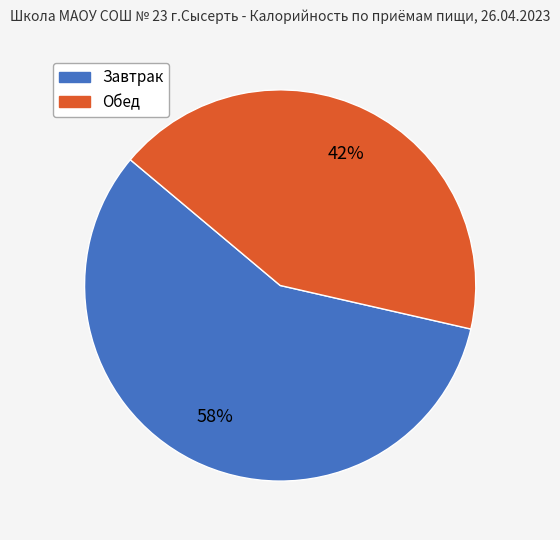

To the nearest percent, what percentage of the pie is Завтрак?

58%